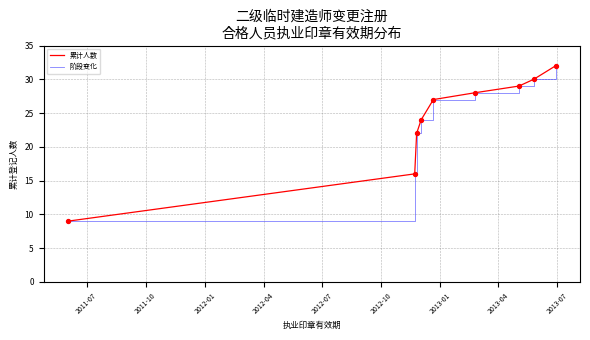

Is this an area chart (filled region under the line)?

No